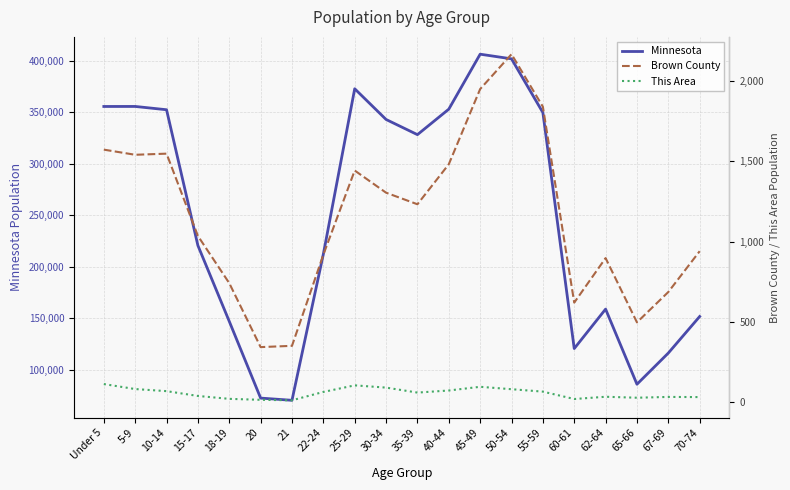

Which series has the largest range (max minus min)?

Minnesota